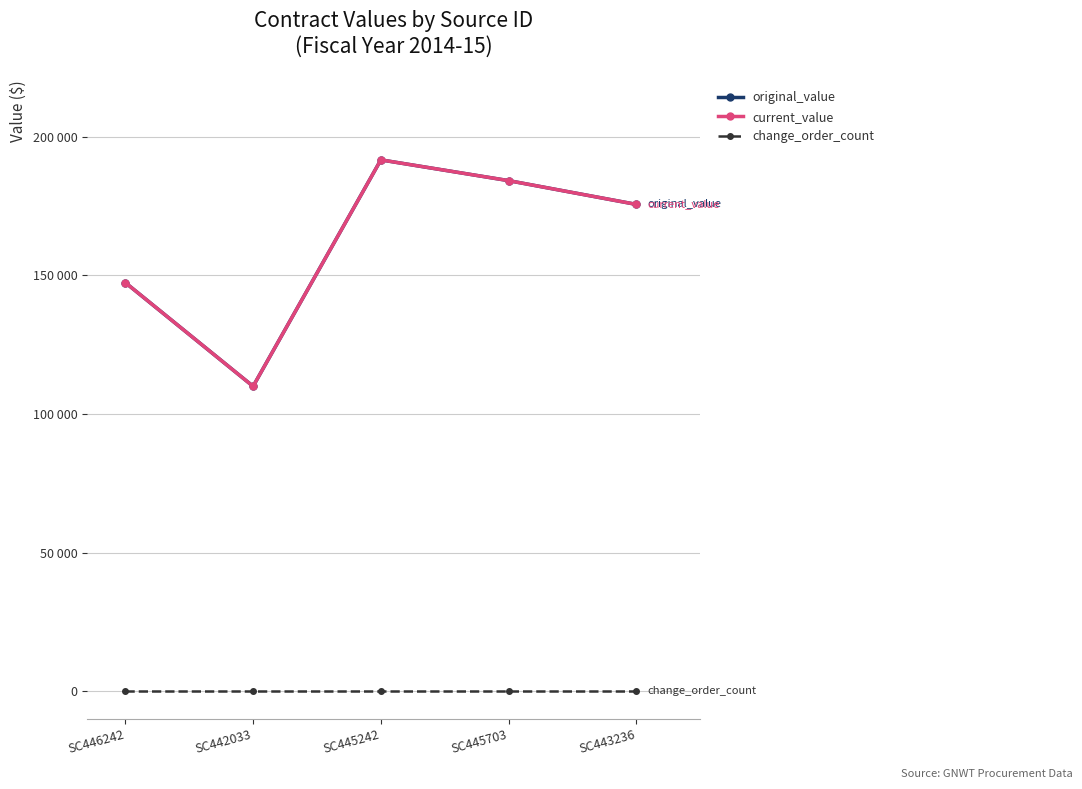

What is the sum of the original_value values at SC446242 and SC442033?

257400.0